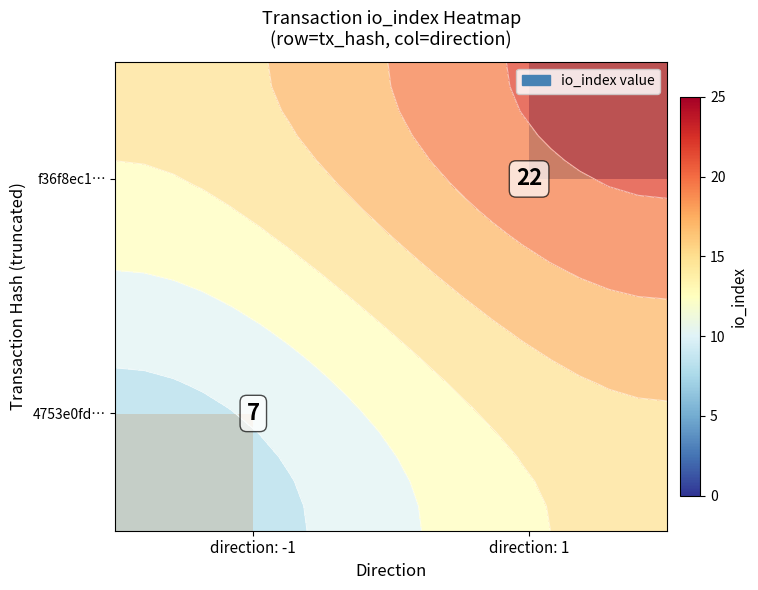

What is the minimum value shown in the chart?

7.0